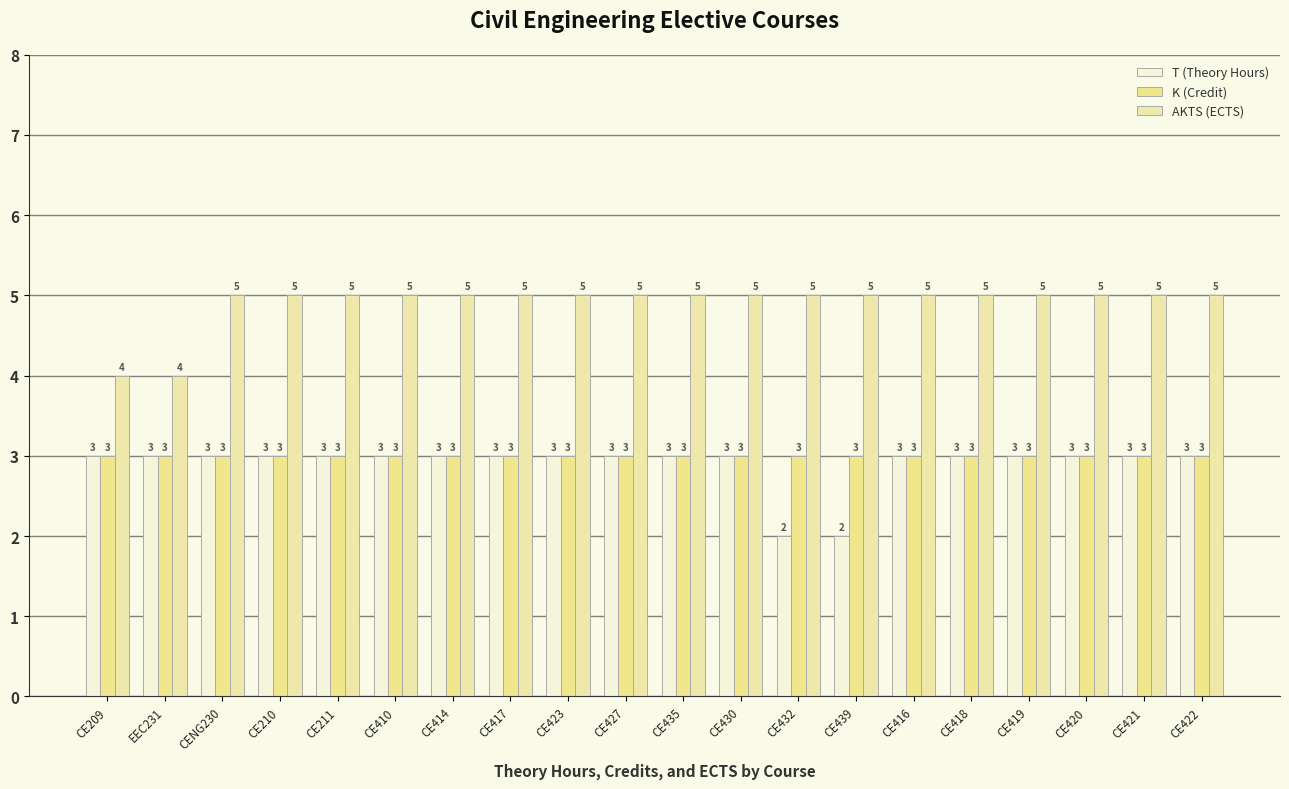

What position from the right is CE414?

14